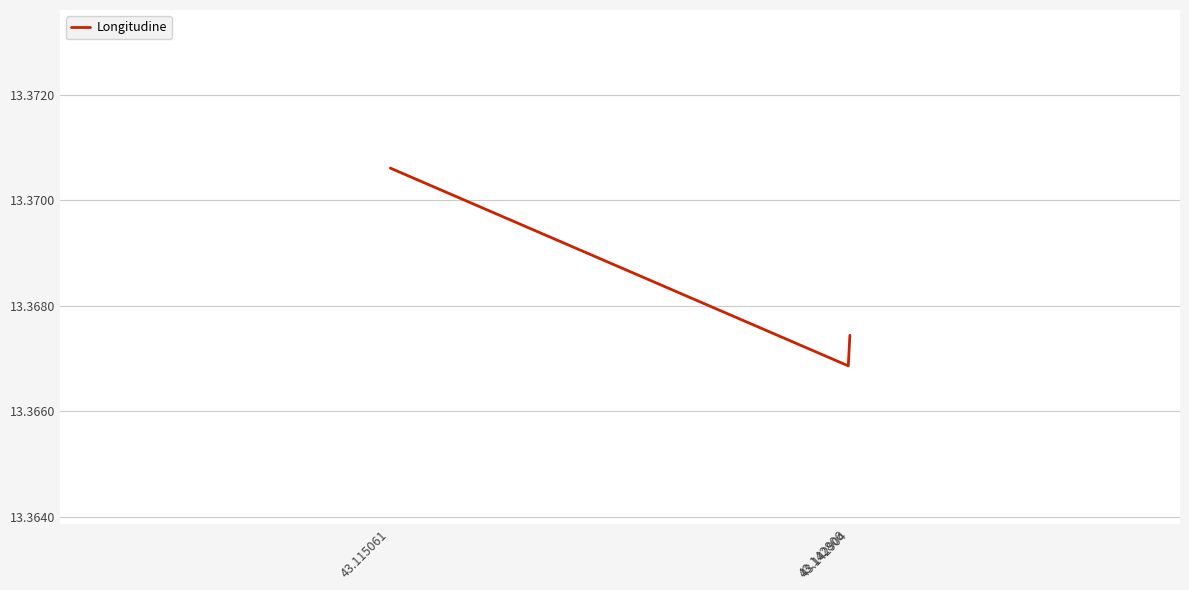

Rank the categories by value from lowest to highest.

43.142806, 43.142904, 43.115061